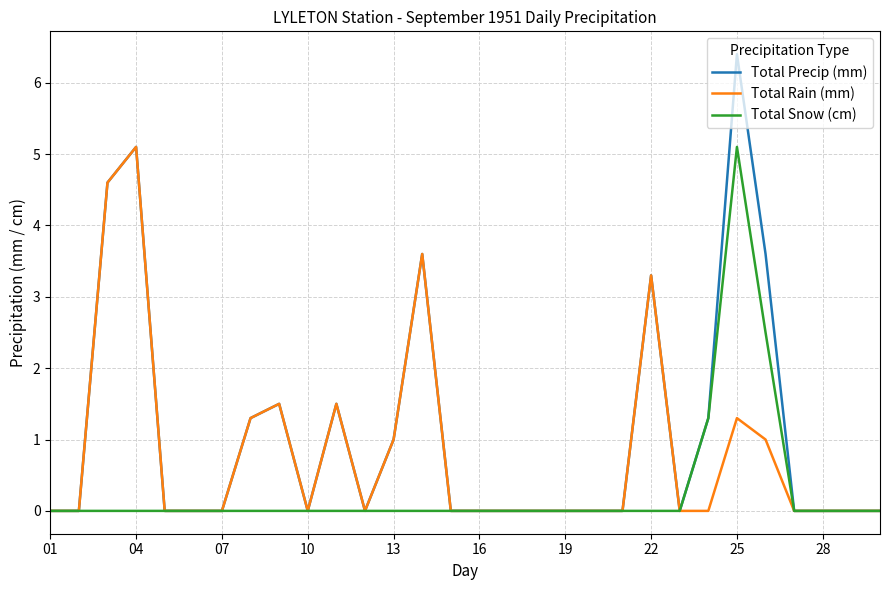

What is the difference between the maximum and second lowest values in the Total Snow (cm) series?

5.1